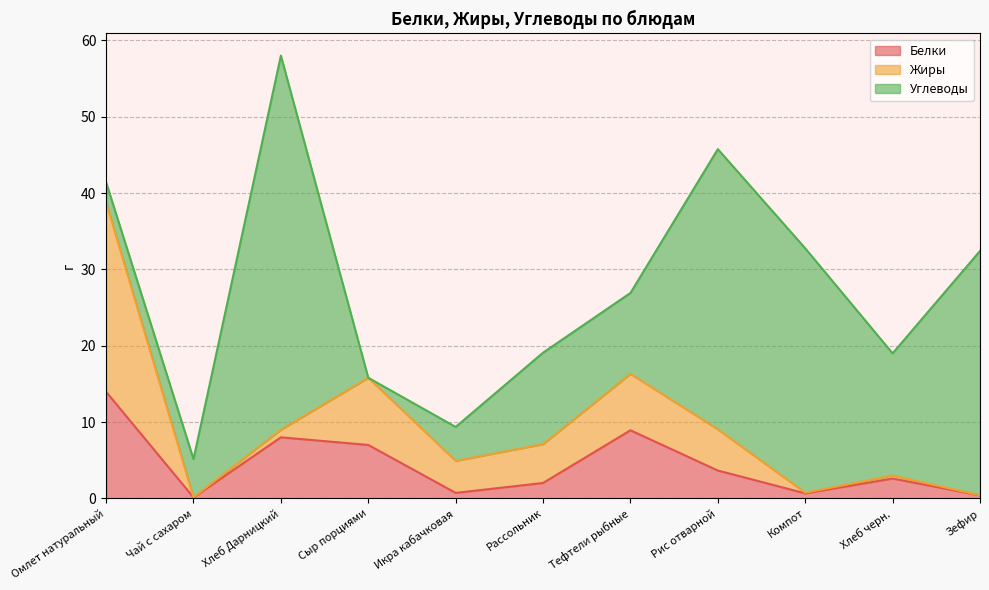

True or false: Белки and Углеводы cross at least once.

True